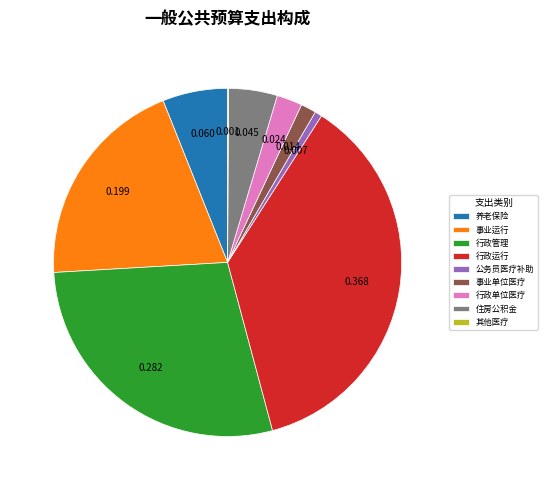

Between 事业单位医疗 and 行政单位医疗, which is larger?

行政单位医疗